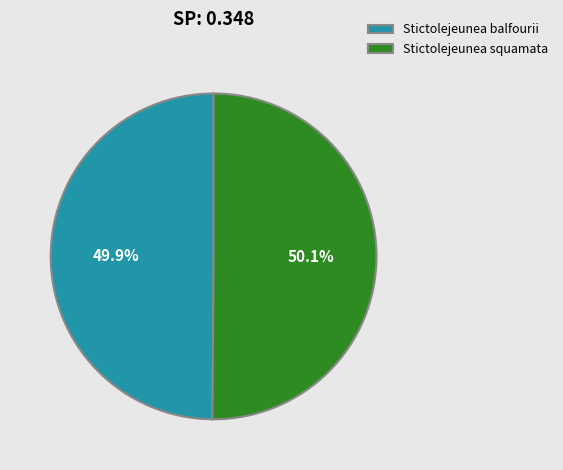

The Stictolejeunea balfourii slice represents 50% of the pie. True or false?

True